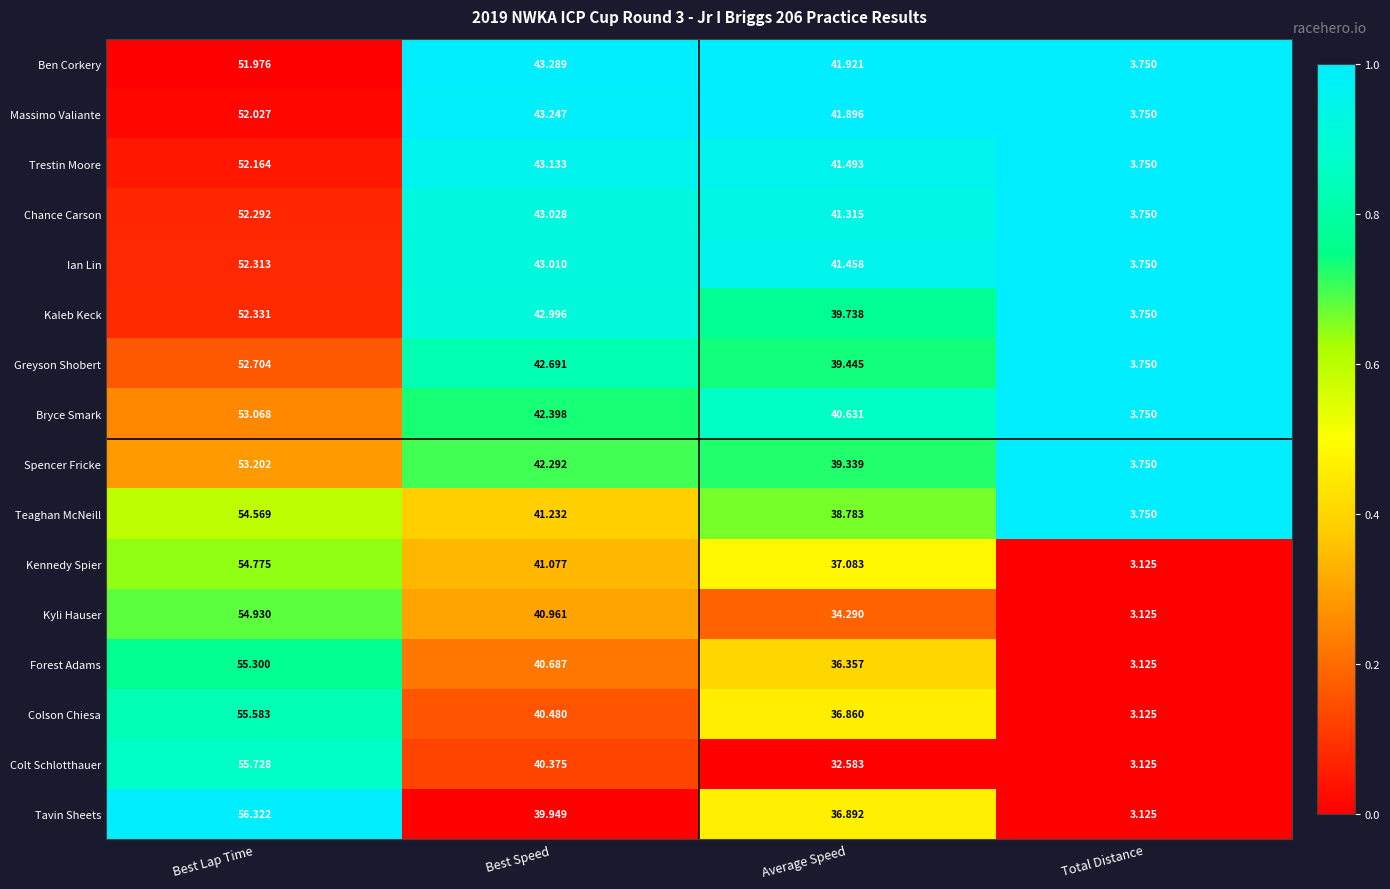

Which series changed the most between Best Speed and Average Speed?

Colt Schlotthauer